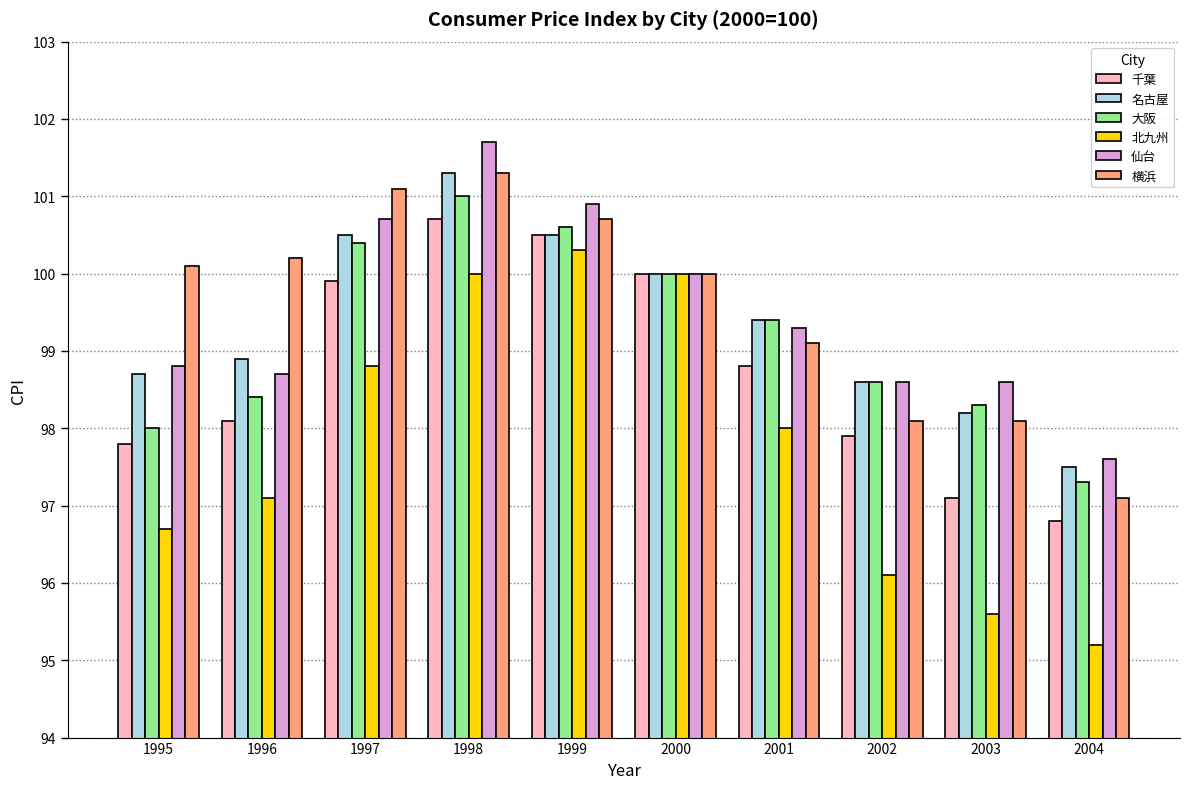

Between 1997 and 2004, which series saw the biggest shift?

横浜